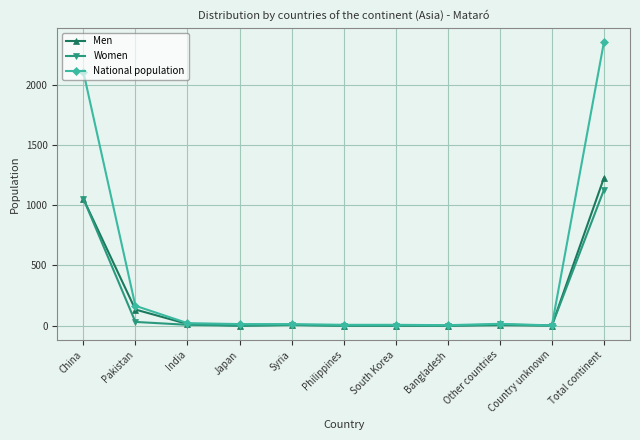

Which series has the largest total across all categories?

National population